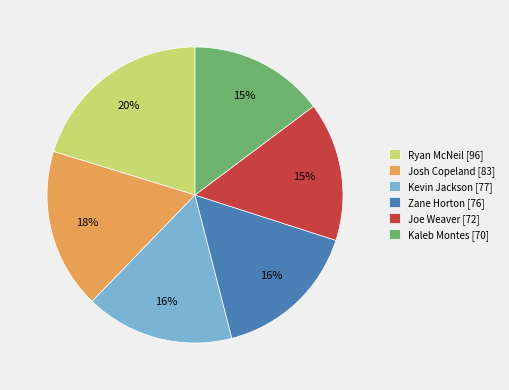

To the nearest percent, what percentage of the pie is Josh Copeland [83]?

18%